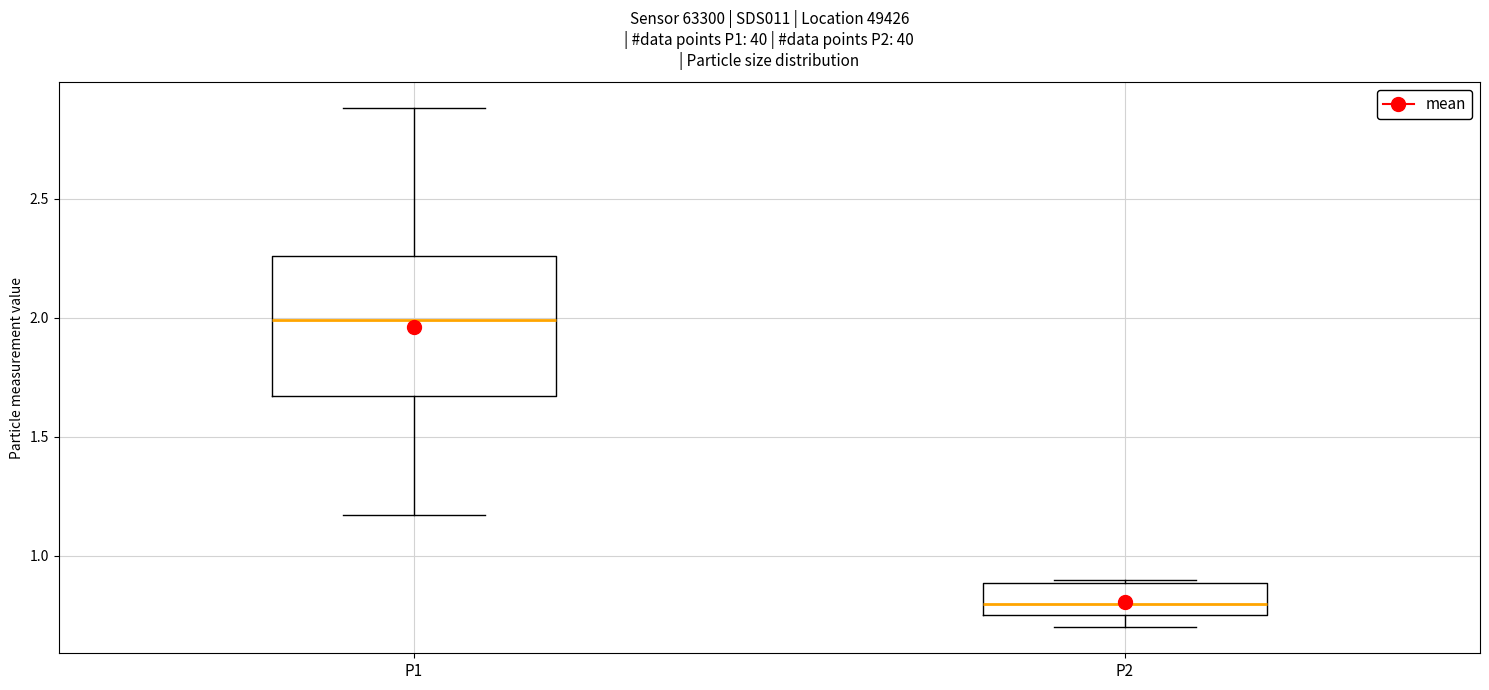

Where is the upper edge of the box for P1 on the y-axis? The values are not printed on the chart, so give them approximately, as read against the axis.

2.25